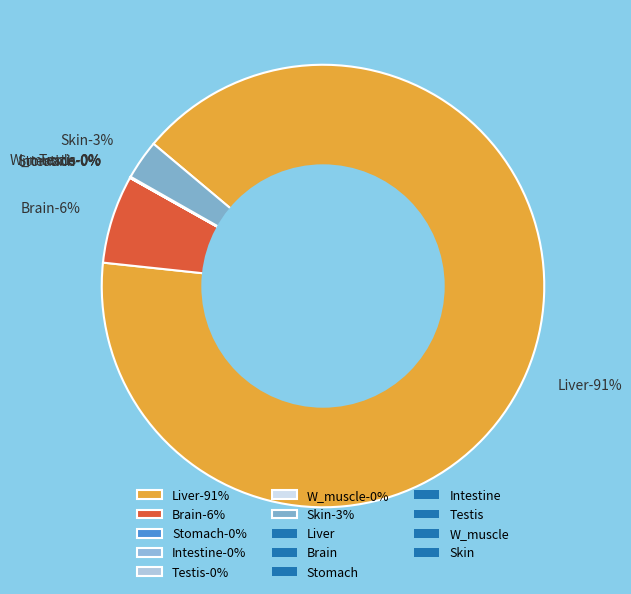

Between Brain and Liver, which is larger?

Liver